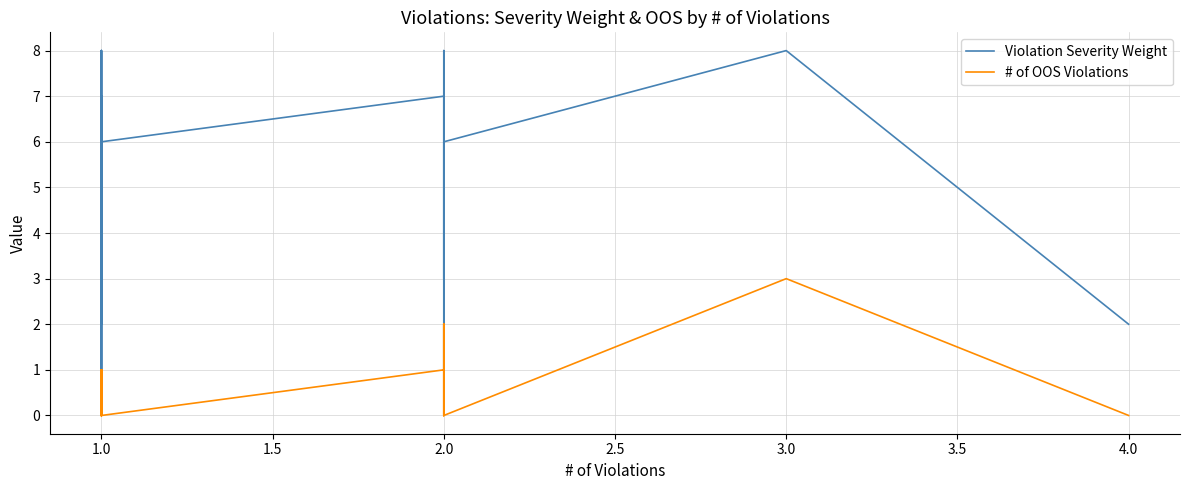

How many data points in Violation Severity Weight are above 4?

15